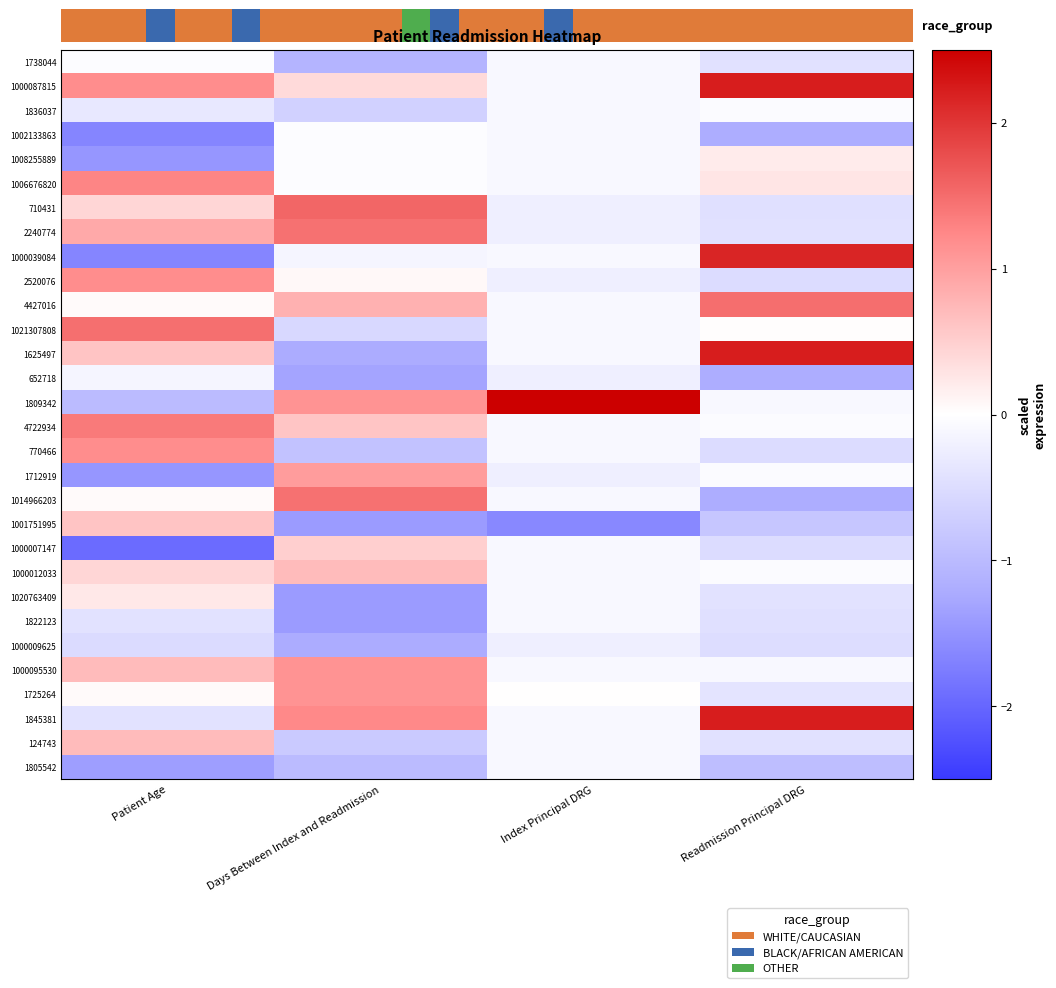

Reading left to right, transcribe all the data shown in this chart.

1738044: Patient Age=-0.0	Days Between Index and Readmission=-1.1	Index Principal DRG=-0.1	Readmission Principal DRG=-0.4
1000087815: Patient Age=1.2	Days Between Index and Readmission=0.4	Index Principal DRG=-0.1	Readmission Principal DRG=2.2
1836037: Patient Age=-0.3	Days Between Index and Readmission=-0.7	Index Principal DRG=-0.1	Readmission Principal DRG=-0.0
1002133863: Patient Age=-1.7	Days Between Index and Readmission=-0.0	Index Principal DRG=-0.1	Readmission Principal DRG=-1.2
1008255889: Patient Age=-1.5	Days Between Index and Readmission=-0.0	Index Principal DRG=-0.1	Readmission Principal DRG=0.2
1006676820: Patient Age=1.3	Days Between Index and Readmission=-0.0	Index Principal DRG=-0.1	Readmission Principal DRG=0.3
710431: Patient Age=0.4	Days Between Index and Readmission=1.6	Index Principal DRG=-0.2	Readmission Principal DRG=-0.5
2240774: Patient Age=0.9	Days Between Index and Readmission=1.5	Index Principal DRG=-0.2	Readmission Principal DRG=-0.4
1000039084: Patient Age=-1.7	Days Between Index and Readmission=-0.1	Index Principal DRG=-0.1	Readmission Principal DRG=2.2
2520076: Patient Age=1.2	Days Between Index and Readmission=0.1	Index Principal DRG=-0.2	Readmission Principal DRG=-0.5
4427016: Patient Age=0.0	Days Between Index and Readmission=0.8	Index Principal DRG=-0.1	Readmission Principal DRG=1.5
1021307808: Patient Age=1.5	Days Between Index and Readmission=-0.6	Index Principal DRG=-0.1	Readmission Principal DRG=0.0
1625497: Patient Age=0.6	Days Between Index and Readmission=-1.2	Index Principal DRG=-0.1	Readmission Principal DRG=2.2
652718: Patient Age=-0.1	Days Between Index and Readmission=-1.3	Index Principal DRG=-0.2	Readmission Principal DRG=-1.2
1809342: Patient Age=-1.0	Days Between Index and Readmission=1.1	Index Principal DRG=5.2	Readmission Principal DRG=-0.1
4722934: Patient Age=1.4	Days Between Index and Readmission=0.6	Index Principal DRG=-0.1	Readmission Principal DRG=-0.1
770466: Patient Age=1.2	Days Between Index and Readmission=-0.9	Index Principal DRG=-0.1	Readmission Principal DRG=-0.5
1712919: Patient Age=-1.5	Days Between Index and Readmission=1.0	Index Principal DRG=-0.2	Readmission Principal DRG=-0.1
1014966203: Patient Age=0.0	Days Between Index and Readmission=1.5	Index Principal DRG=-0.1	Readmission Principal DRG=-1.2
1001751995: Patient Age=0.6	Days Between Index and Readmission=-1.4	Index Principal DRG=-1.6	Readmission Principal DRG=-0.8
1000007147: Patient Age=-1.9	Days Between Index and Readmission=0.5	Index Principal DRG=-0.1	Readmission Principal DRG=-0.5
1000012033: Patient Age=0.4	Days Between Index and Readmission=0.7	Index Principal DRG=-0.1	Readmission Principal DRG=-0.1
1020763409: Patient Age=0.2	Days Between Index and Readmission=-1.4	Index Principal DRG=-0.1	Readmission Principal DRG=-0.4
1822123: Patient Age=-0.4	Days Between Index and Readmission=-1.4	Index Principal DRG=-0.1	Readmission Principal DRG=-0.5
1000009625: Patient Age=-0.5	Days Between Index and Readmission=-1.2	Index Principal DRG=-0.2	Readmission Principal DRG=-0.5
1000095530: Patient Age=0.7	Days Between Index and Readmission=1.1	Index Principal DRG=-0.1	Readmission Principal DRG=-0.1
1725264: Patient Age=0.0	Days Between Index and Readmission=1.1	Index Principal DRG=0.0	Readmission Principal DRG=-0.4
1845381: Patient Age=-0.4	Days Between Index and Readmission=1.2	Index Principal DRG=-0.1	Readmission Principal DRG=2.2
124743: Patient Age=0.7	Days Between Index and Readmission=-0.8	Index Principal DRG=-0.1	Readmission Principal DRG=-0.4
1805542: Patient Age=-1.4	Days Between Index and Readmission=-1.0	Index Principal DRG=-0.1	Readmission Principal DRG=-0.9